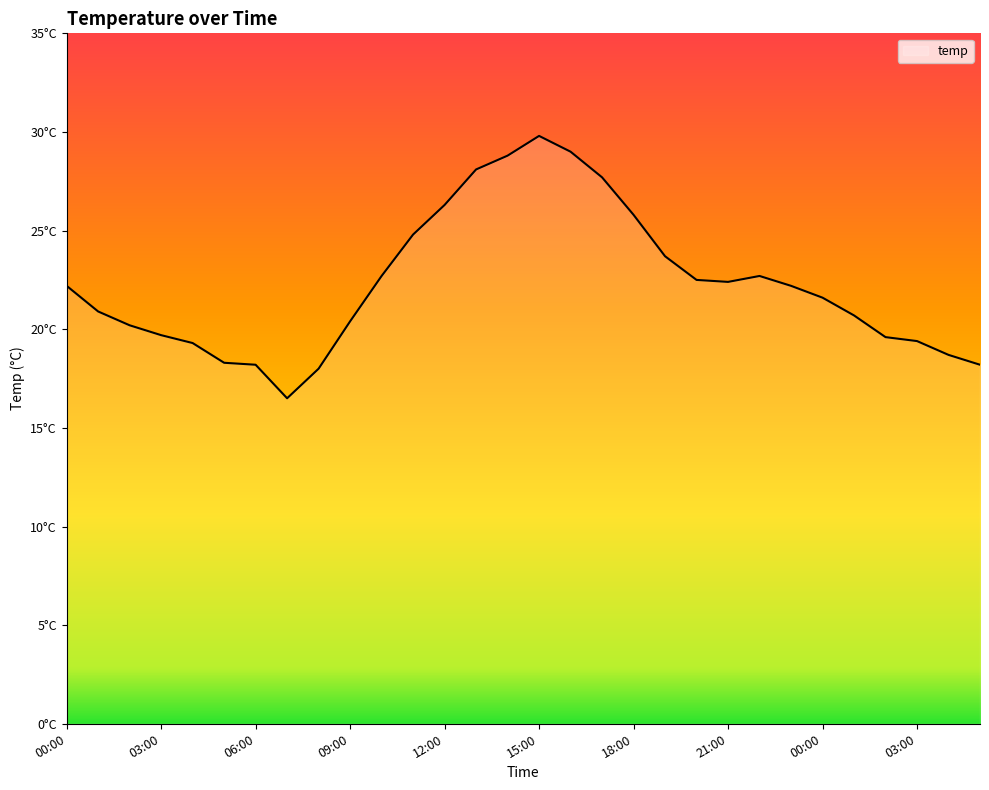

Is this an area chart (filled region under the line)?

Yes